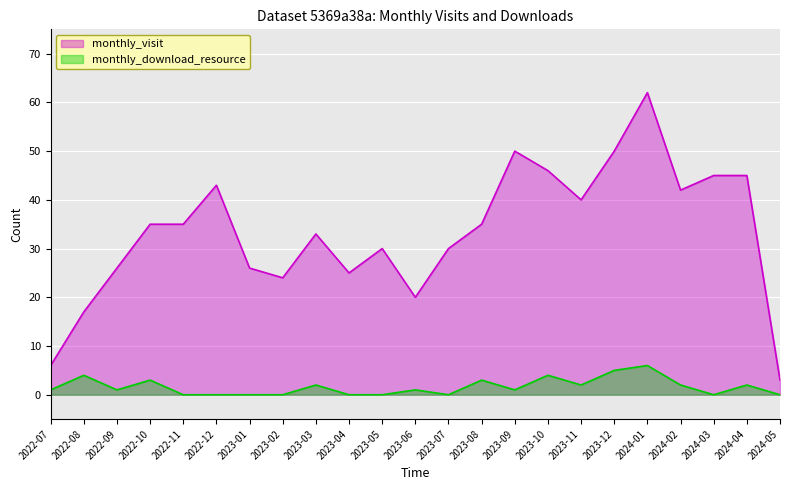

List the series in order of their overall mean, highest first.

monthly_visit, monthly_download_resource